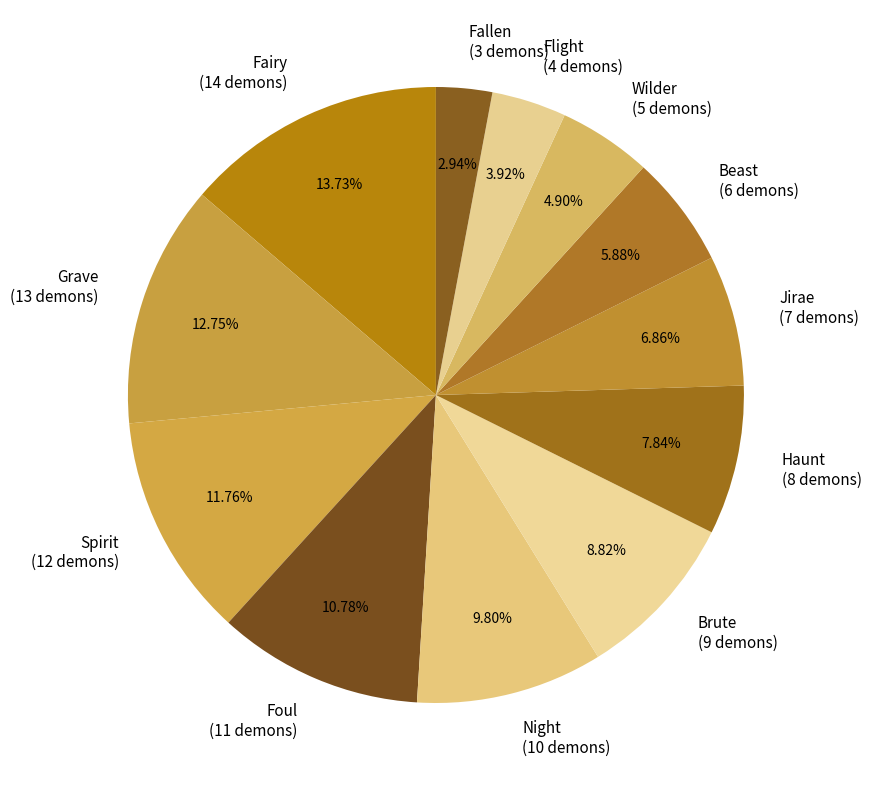

Does any single category account for the majority?

No